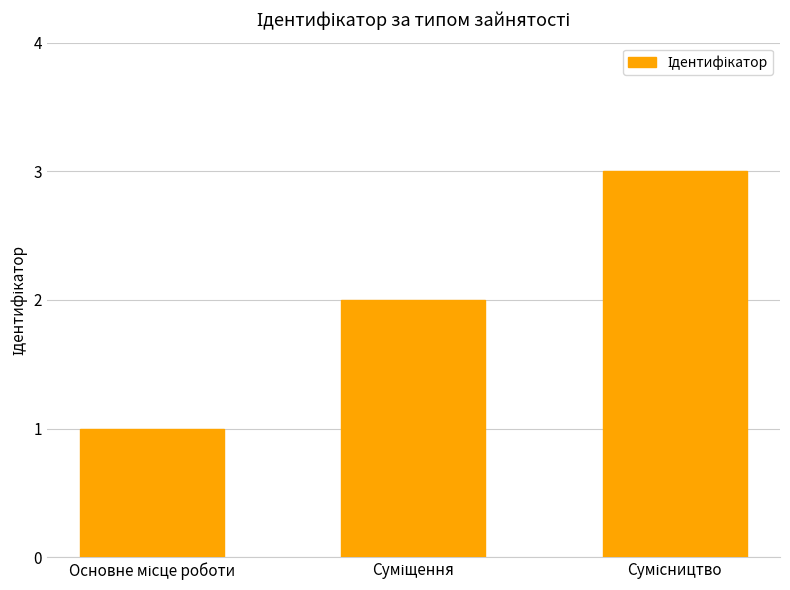

What is the average value?

2